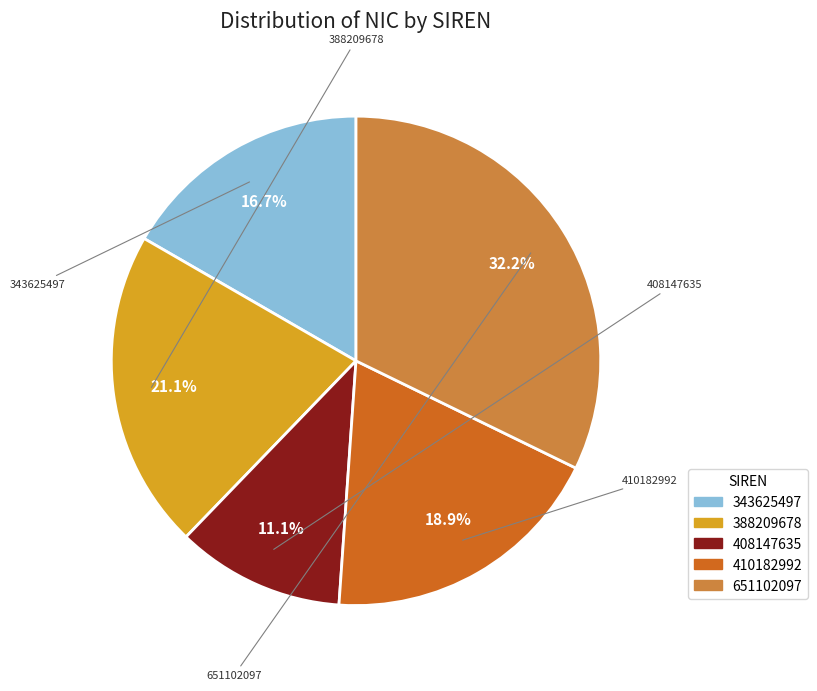

To the nearest percent, what percentage of the pie is 408147635?

11%